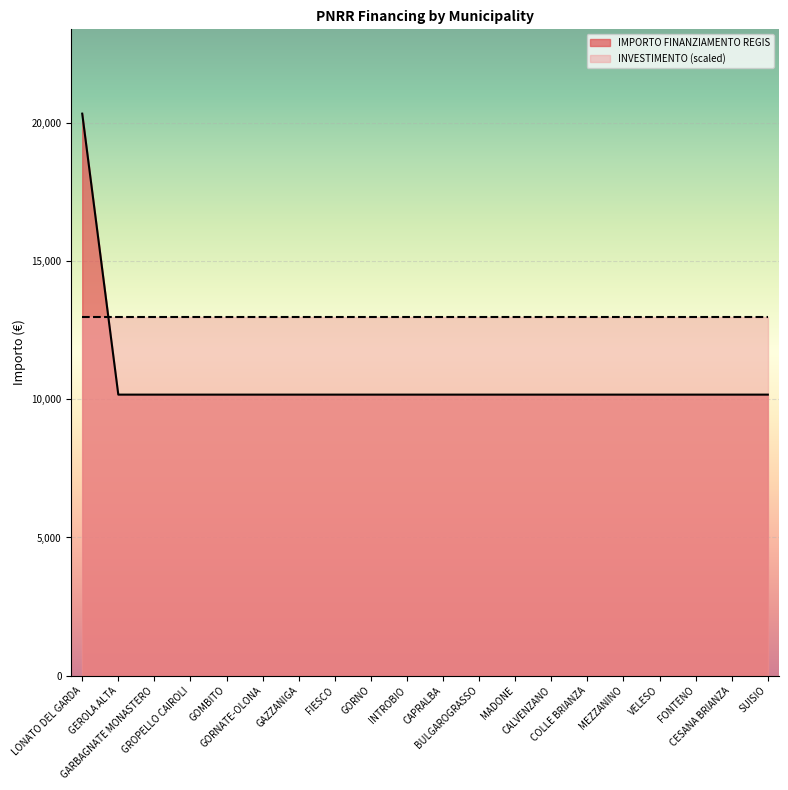

What is the value of the 14th point from the left?

10172